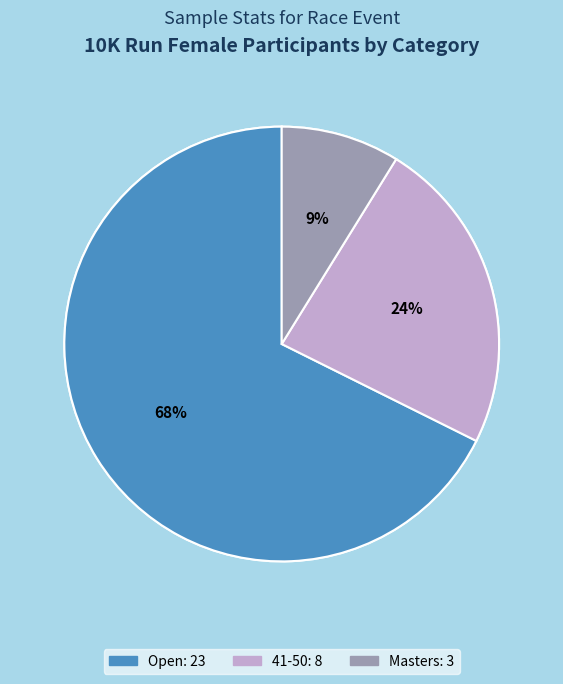

Which slice is the largest?

10K Run Open